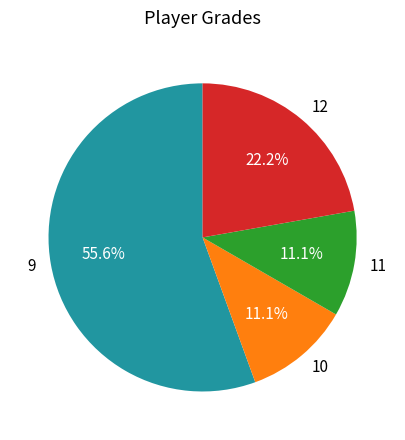

Which slice is the largest?

9